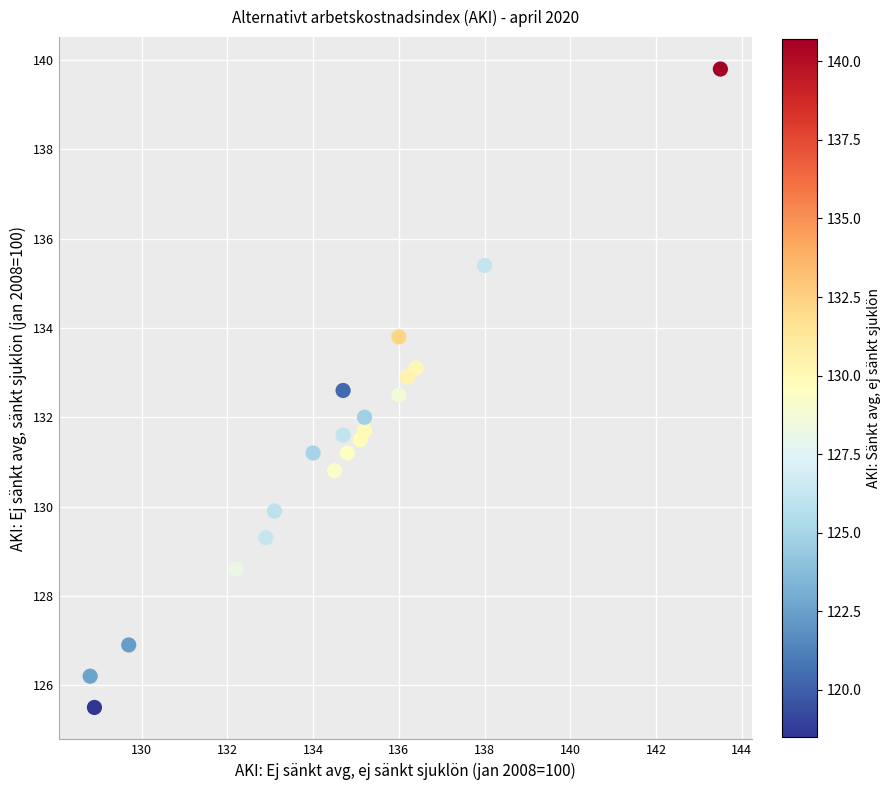

What is the range of X values (max minus min)?

14.7